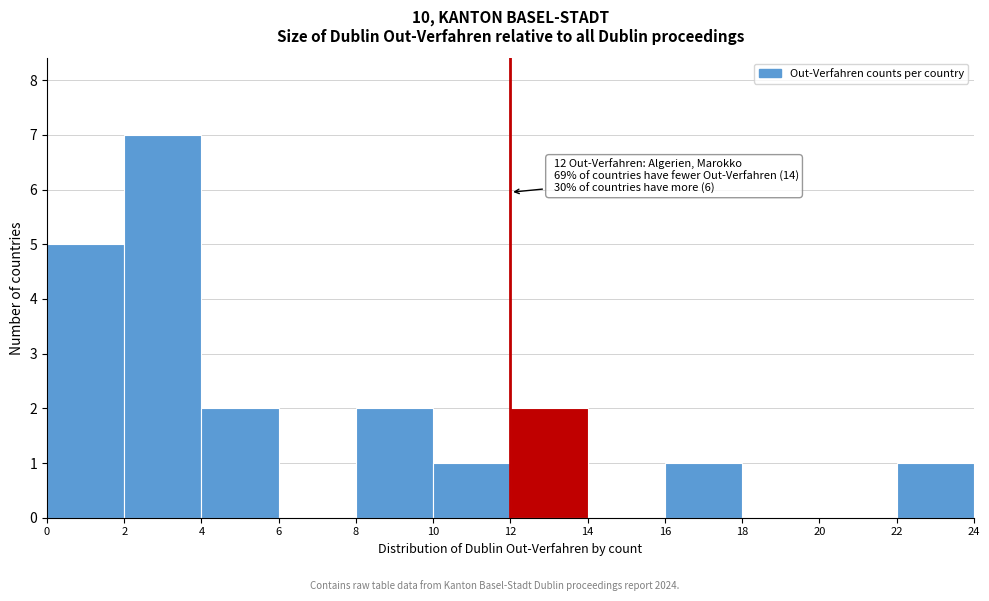

Over which range of the x-axis is the bar tallest?

2 to 4